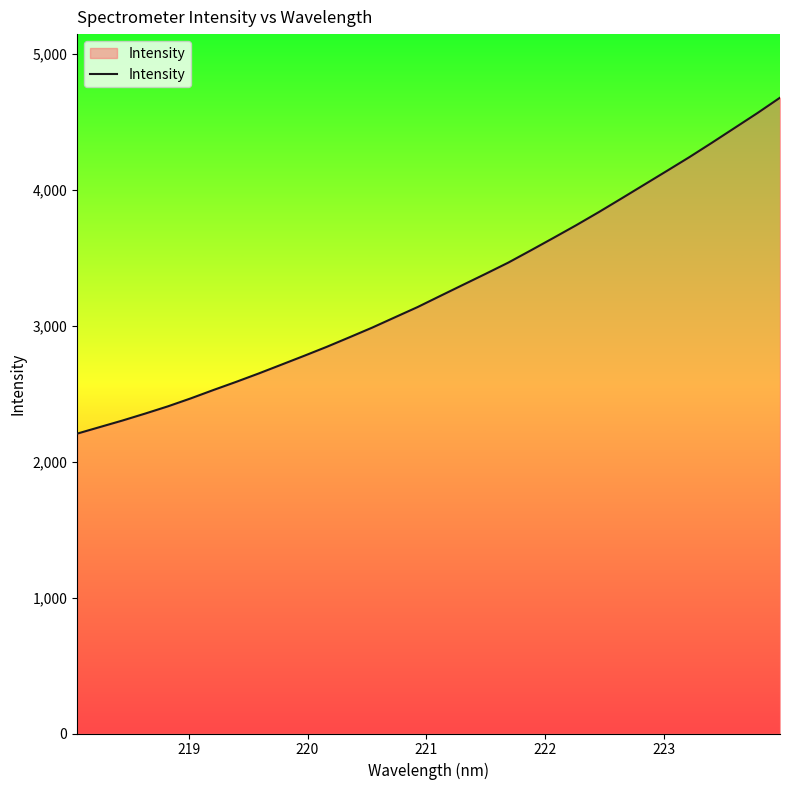

What is the minimum value shown in the chart?

2205.8